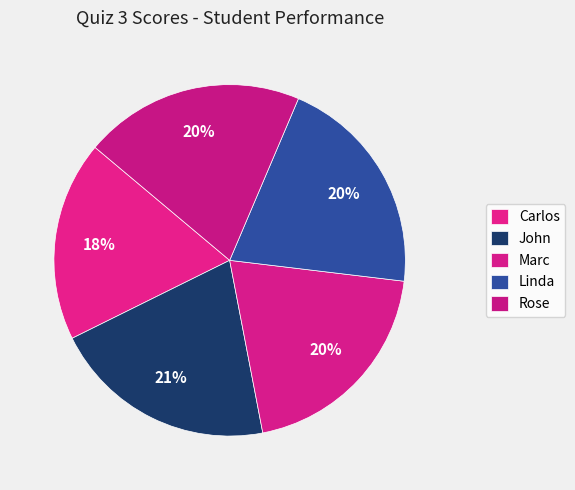

How many segments does this pie chart have?

5